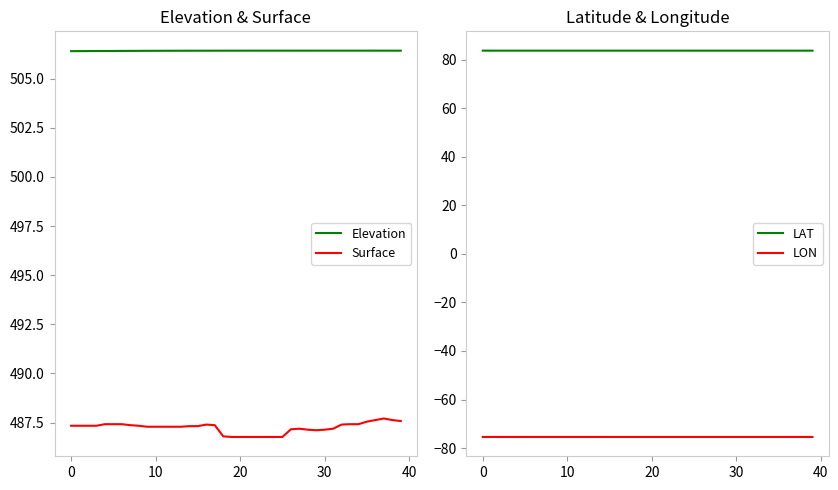

The Surface series shows 487.6 at 36. True or false?

True